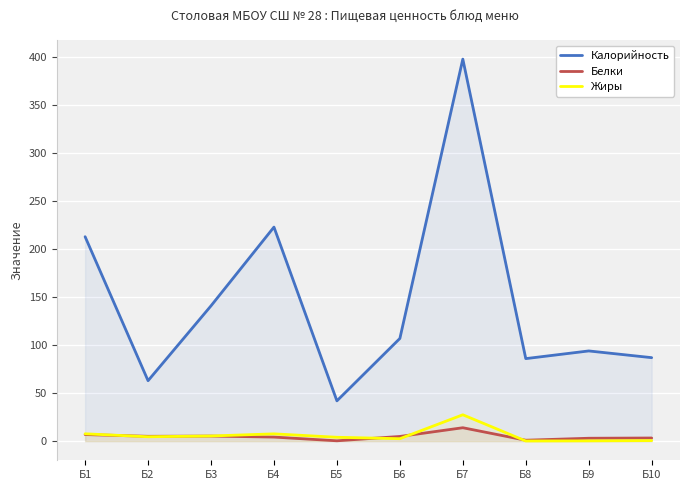

How many interior local valleys does the Жиры series have?

3